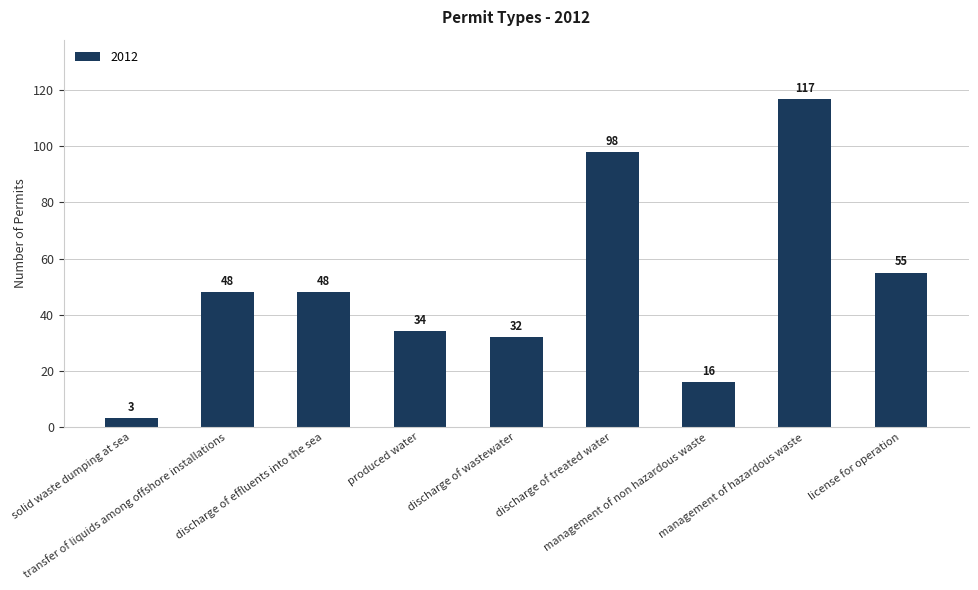

What is the change in value from produced water to management of hazardous waste?

+83